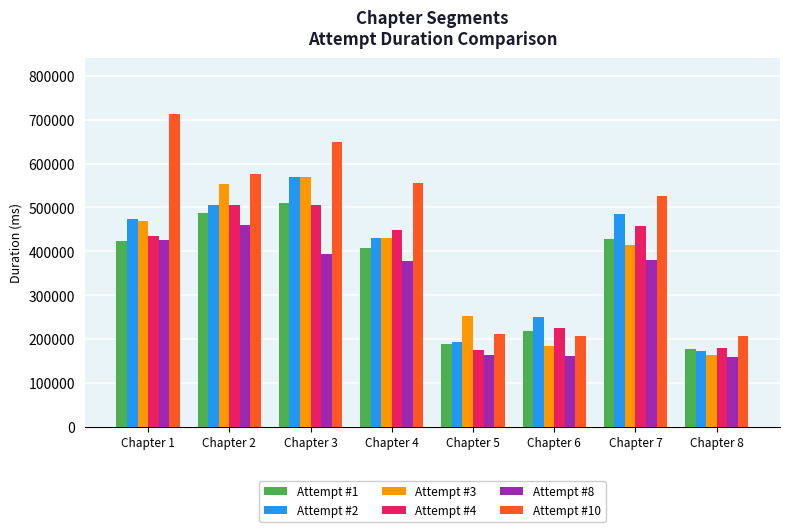

Which category has the lowest value in the Attempt #2 series?

Chapter 8